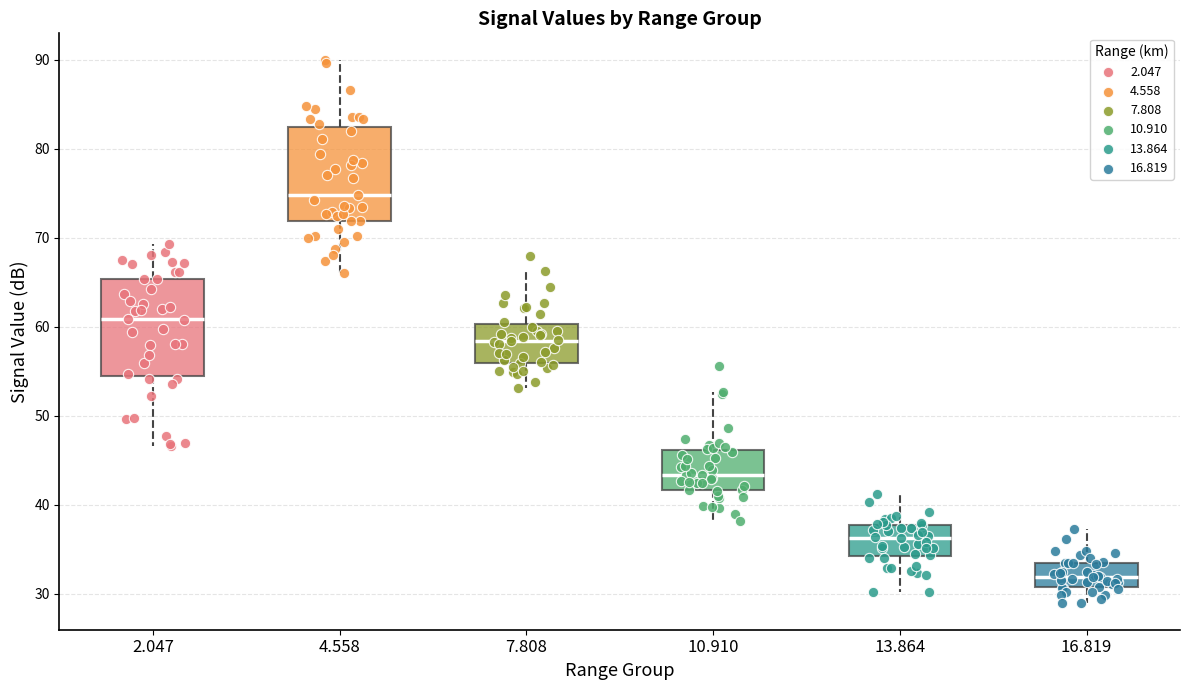

Which box's median line is the highest?

4.558